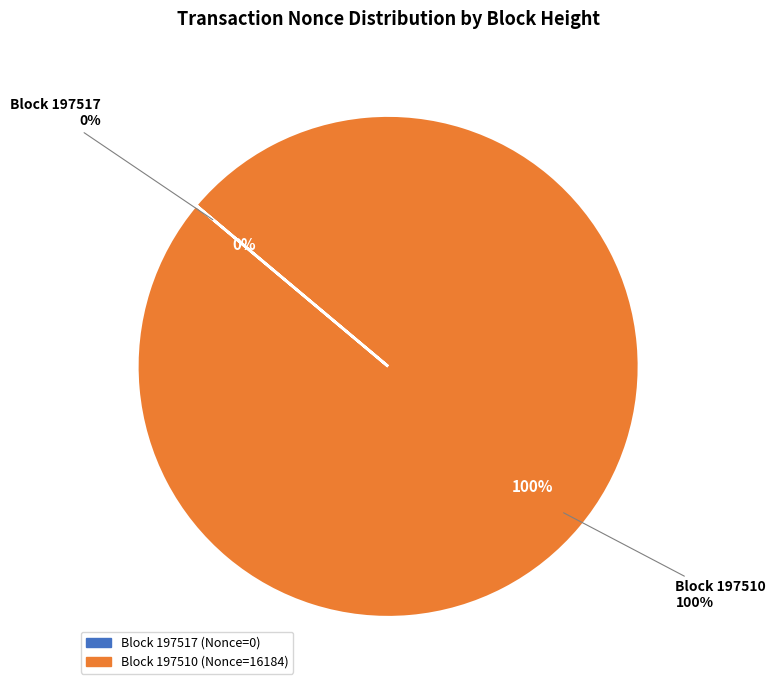

To the nearest percent, what is the difference between the largest and smallest slice percentages?

100%